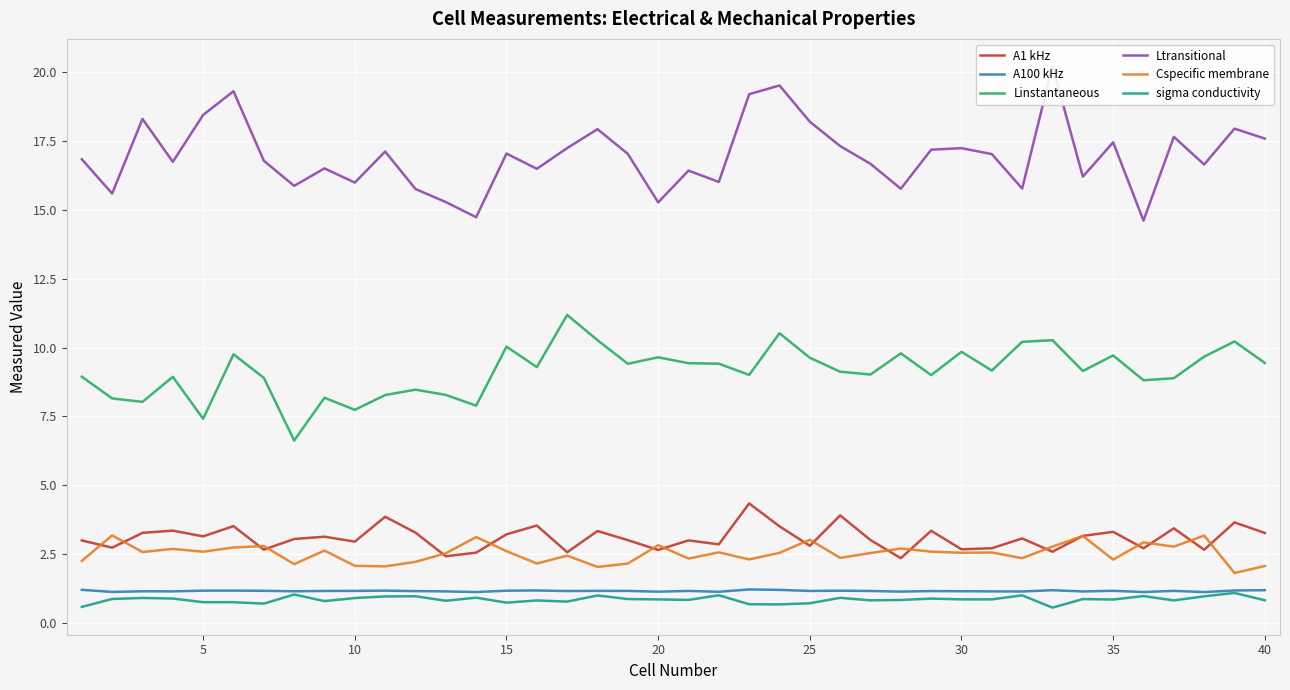

True or false: A1 kHz has a value of 0.8 at 20.

False